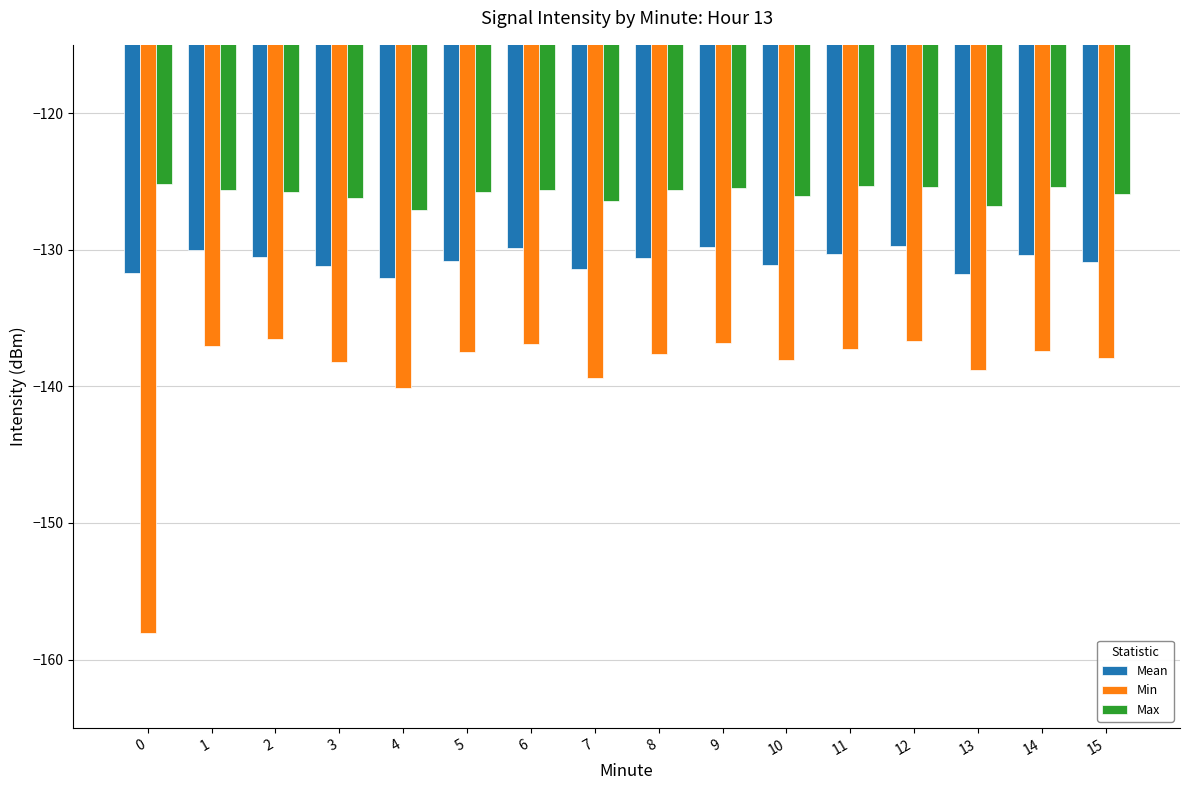

How many series are shown in this chart?

3